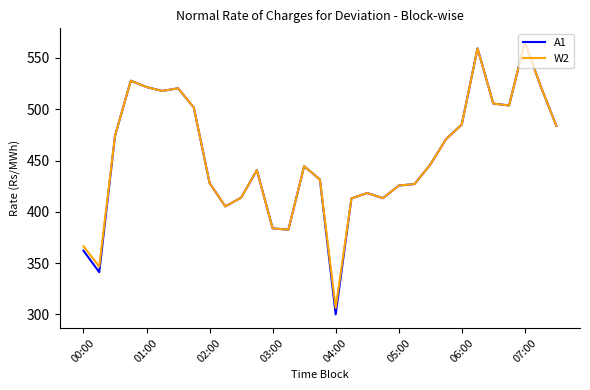

Which series has the largest range (max minus min)?

A1